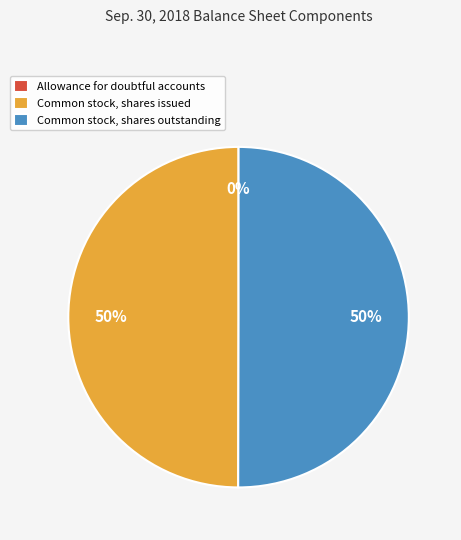

To the nearest percent, what percentage of the pie is Common stock, shares outstanding?

50%